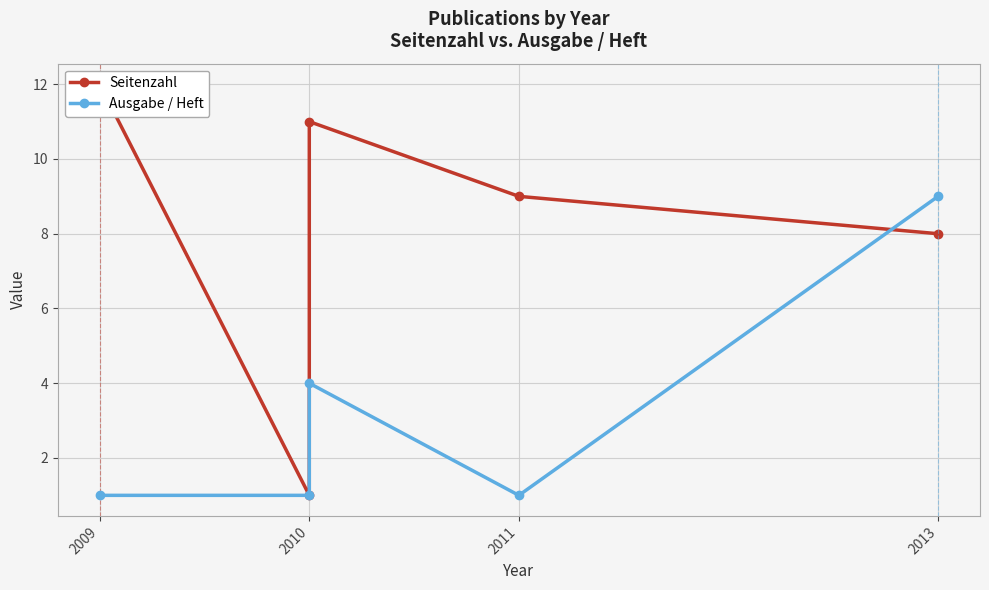

The Ausgabe / Heft series shows 1 at 2009. True or false?

False